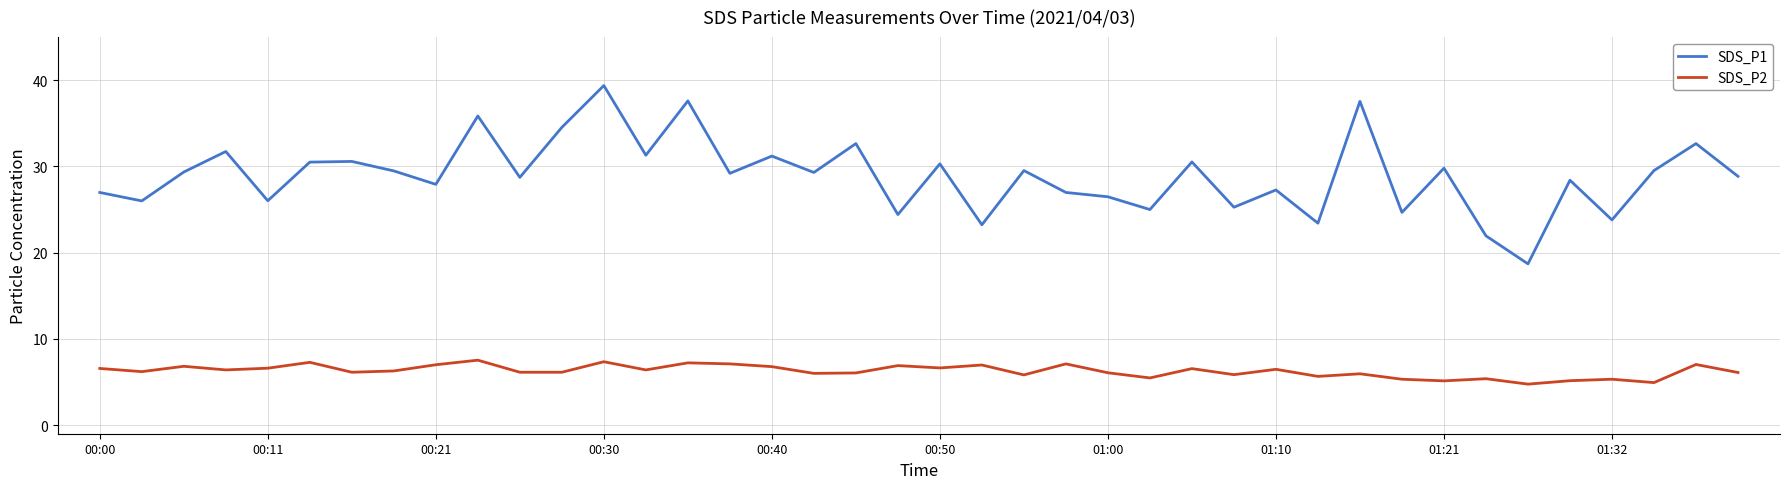

What is the minimum value shown in the chart?

4.8